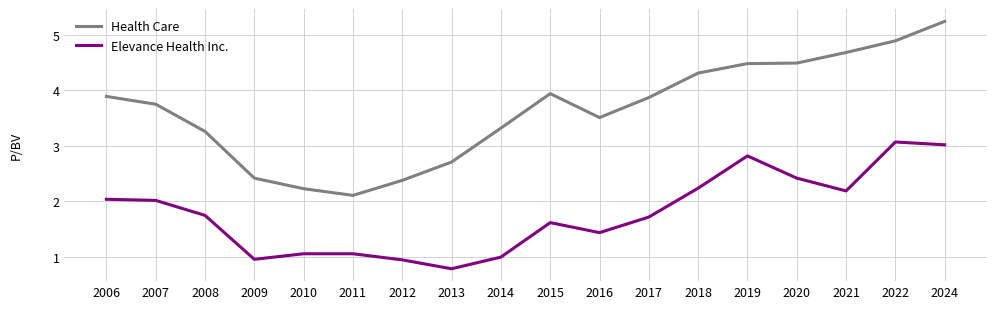

What is the difference between the Health Care values at 2018 and 2014?

1.0